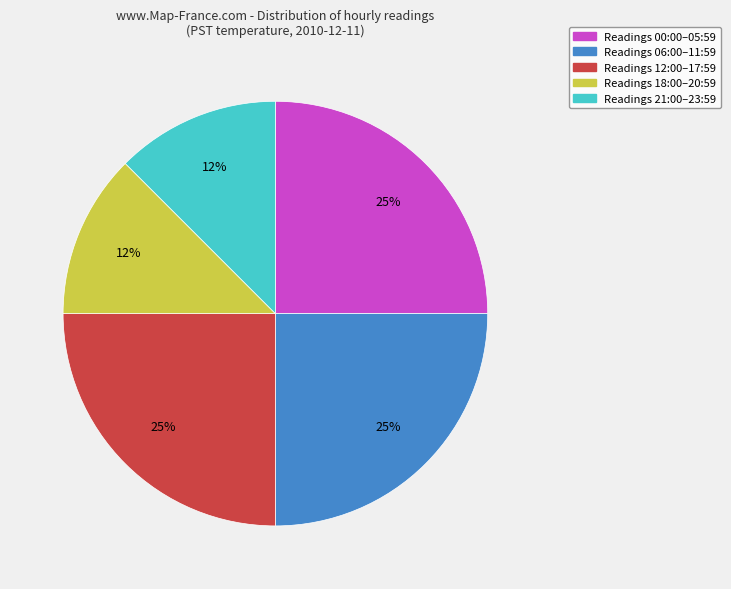

Count the number of slices in the pie.

5